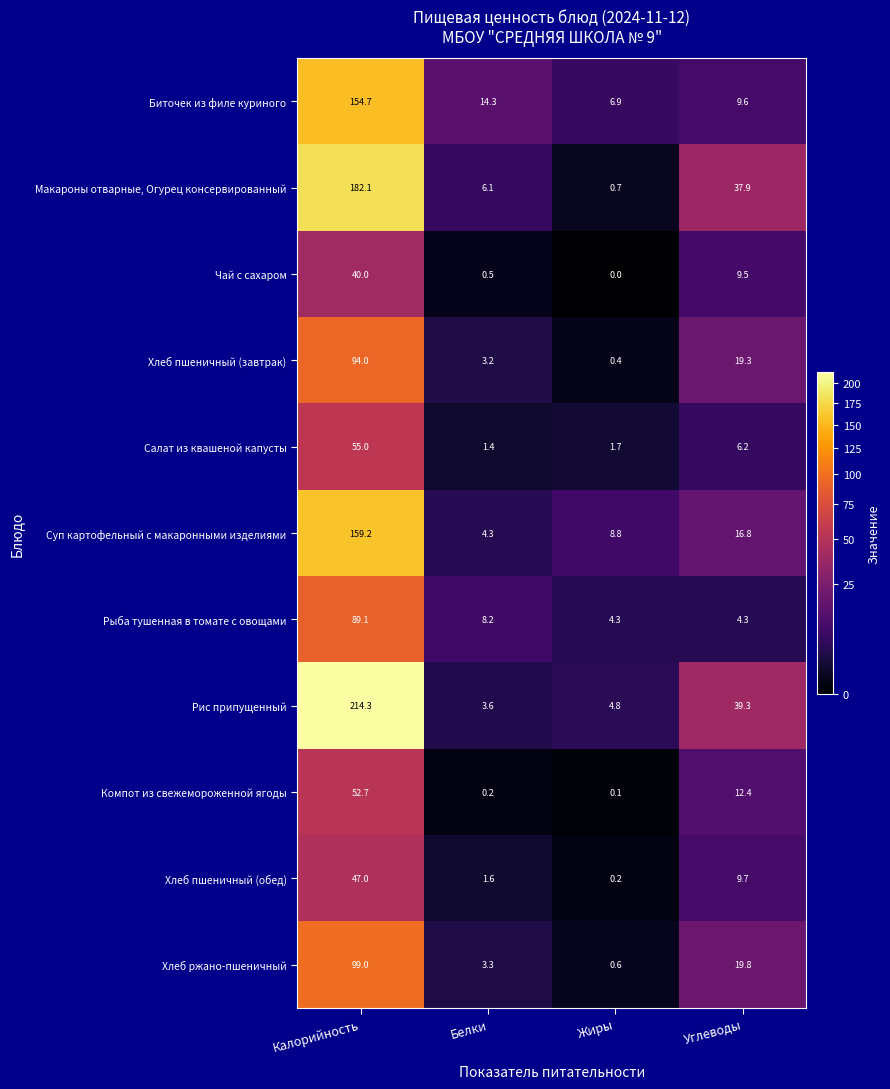

What is the minimum value for Рис припущенный?

3.6